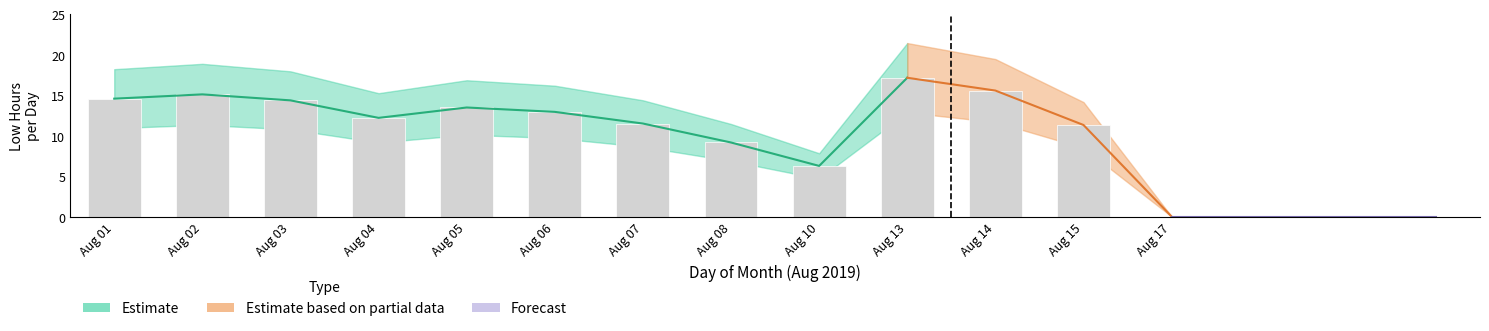

Between Aug 08 and Aug 10, which is larger?

Aug 08